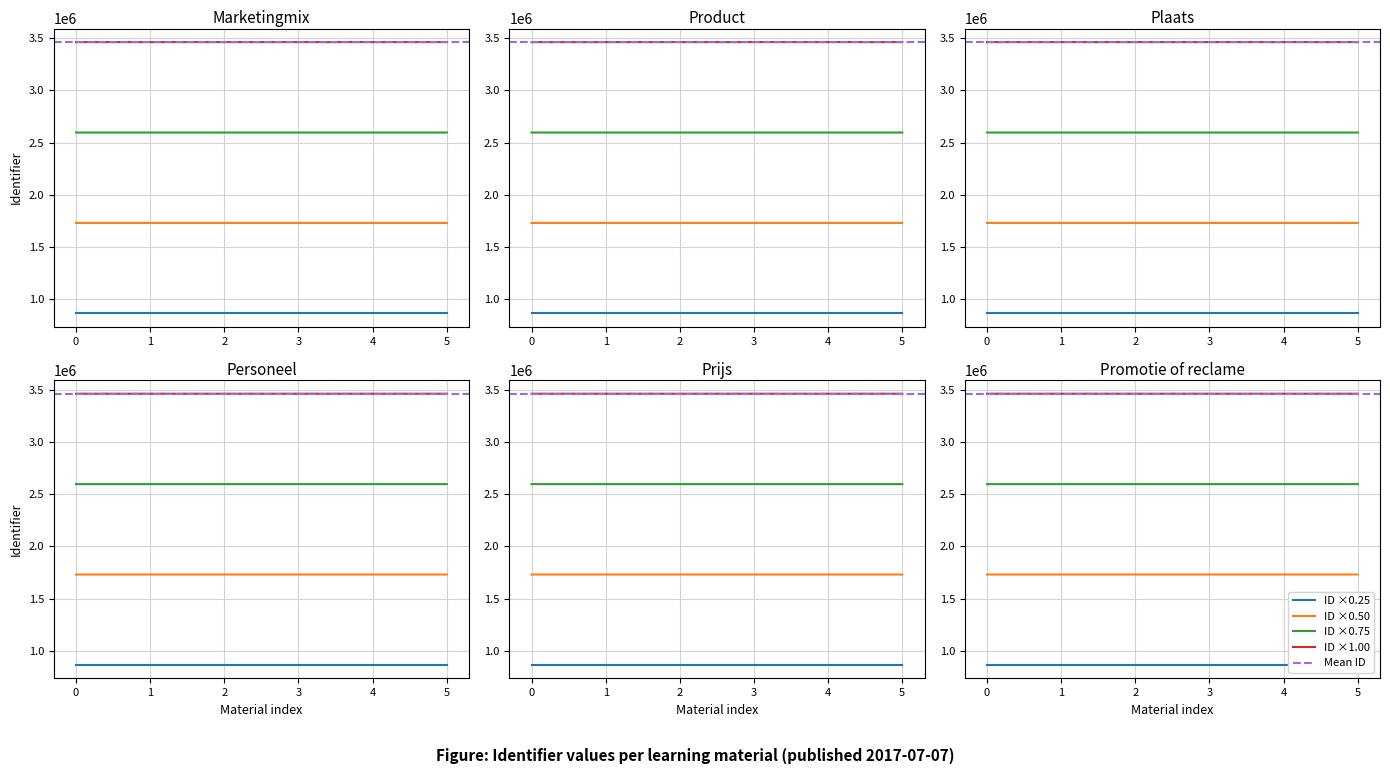

Where is the data nearest to the value 865663?

1